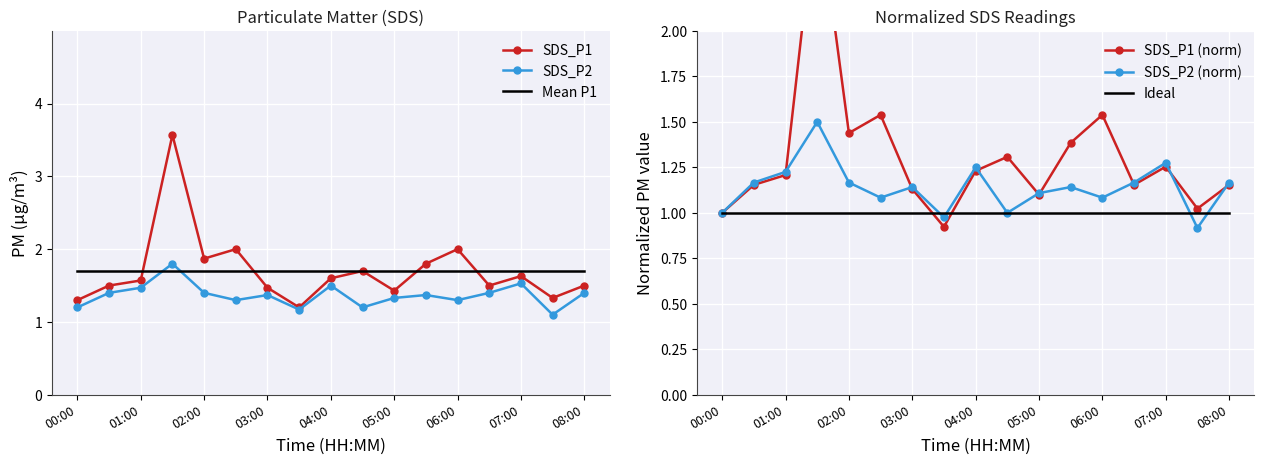

True or false: SDS_P1 and SDS_P2 intersect in this chart.

False